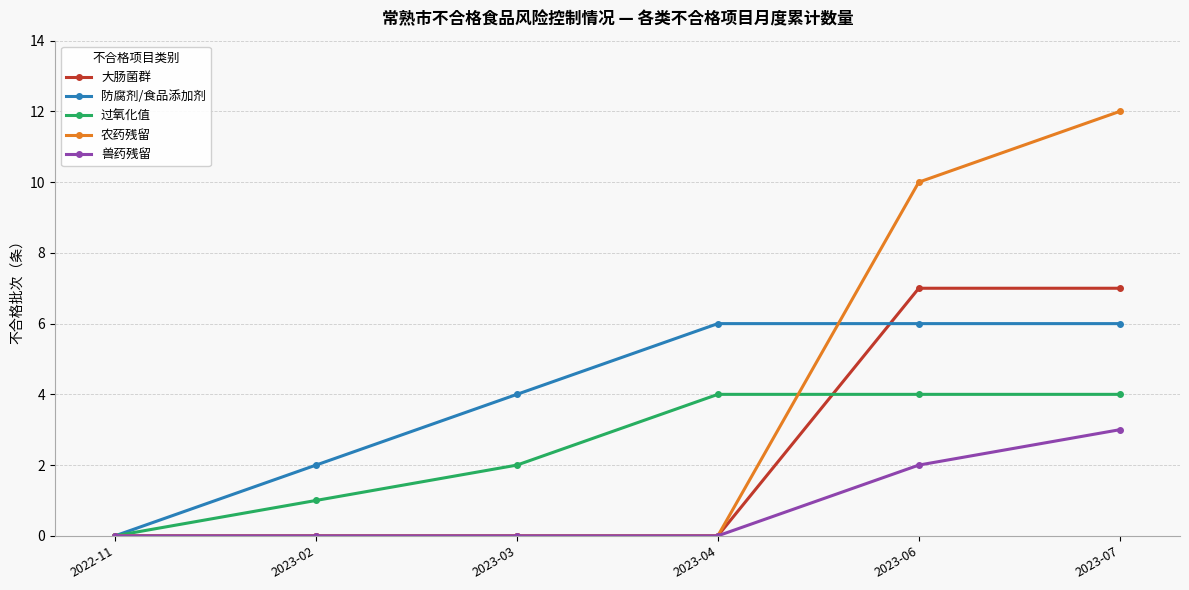

What are all the series names shown in the legend?

大肠菌群, 防腐剂/食品添加剂, 过氧化值, 农药残留, 兽药残留